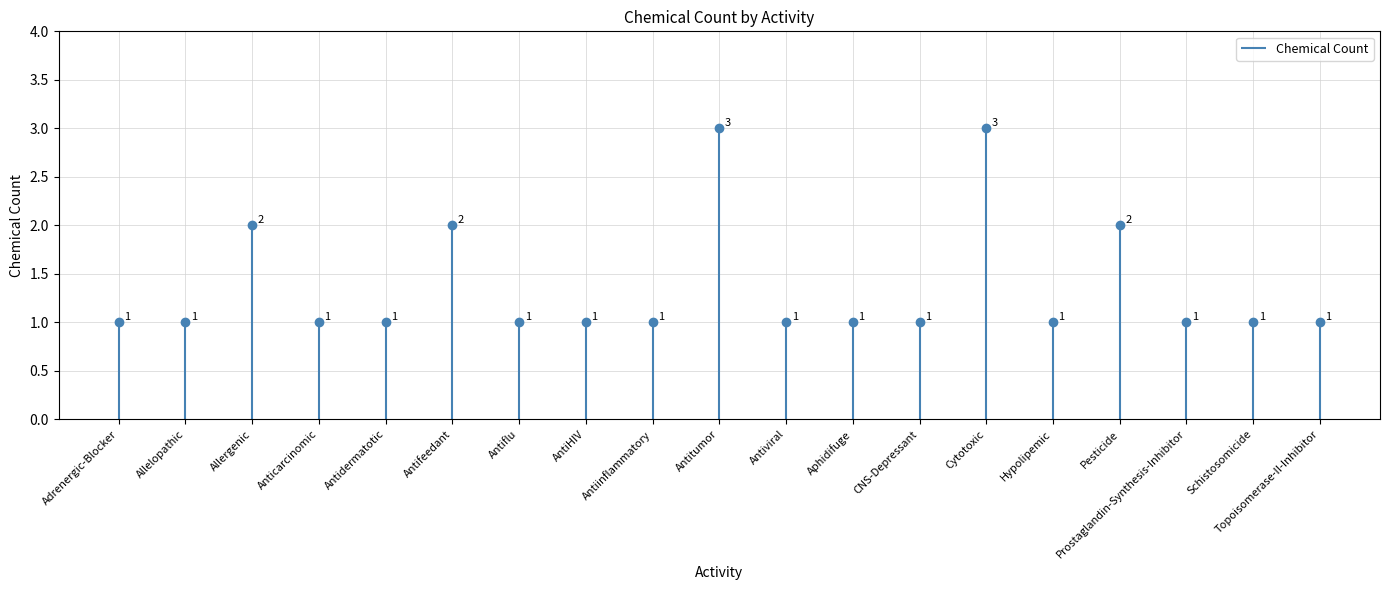

The chart shows a value of 1 at Topoisomerase-II-Inhibitor. True or false?

True